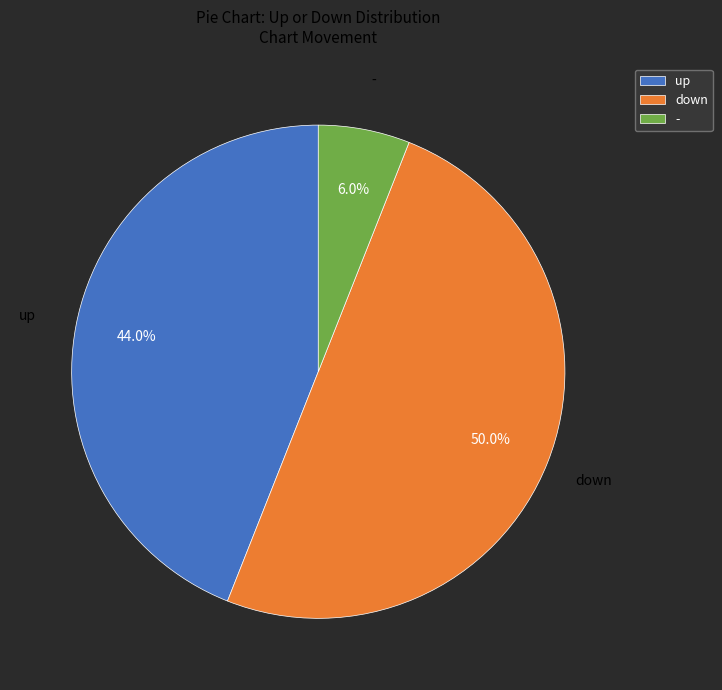

Does up represent more than half of the total?

No